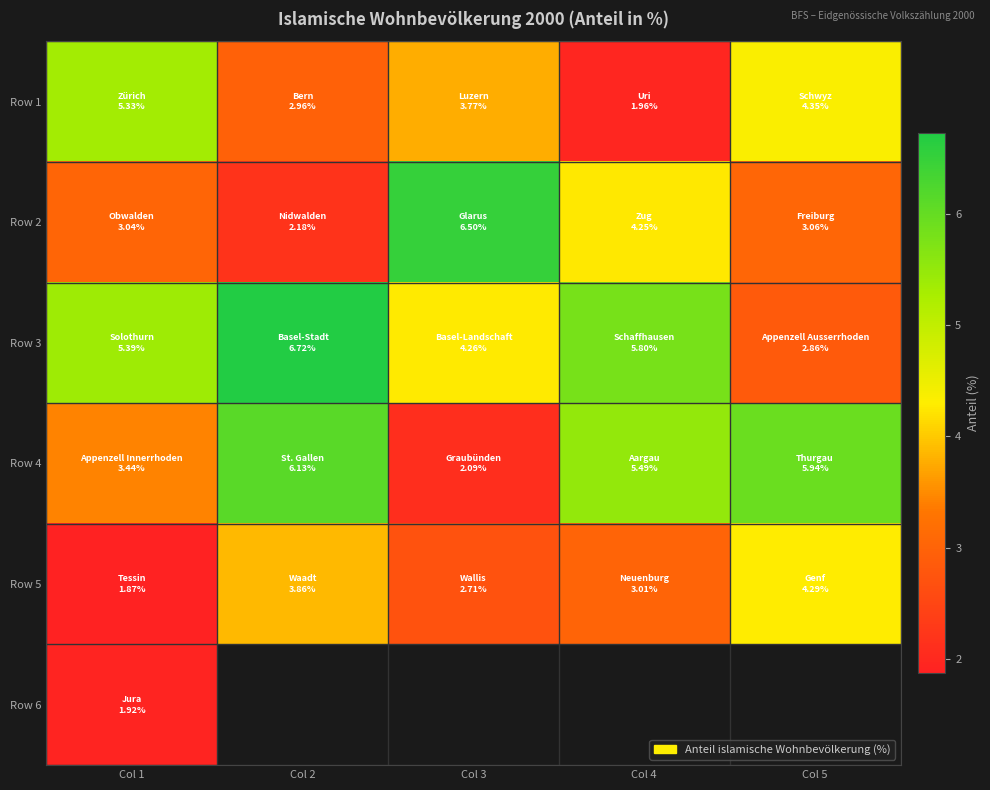

What is the difference between the maximum and second lowest values in the Row 4 series?

2.7